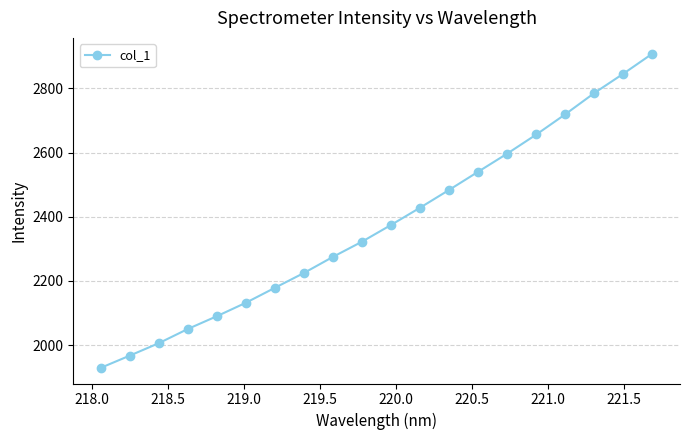

True or false: there are more than 2 points higher than both neighbors.

False